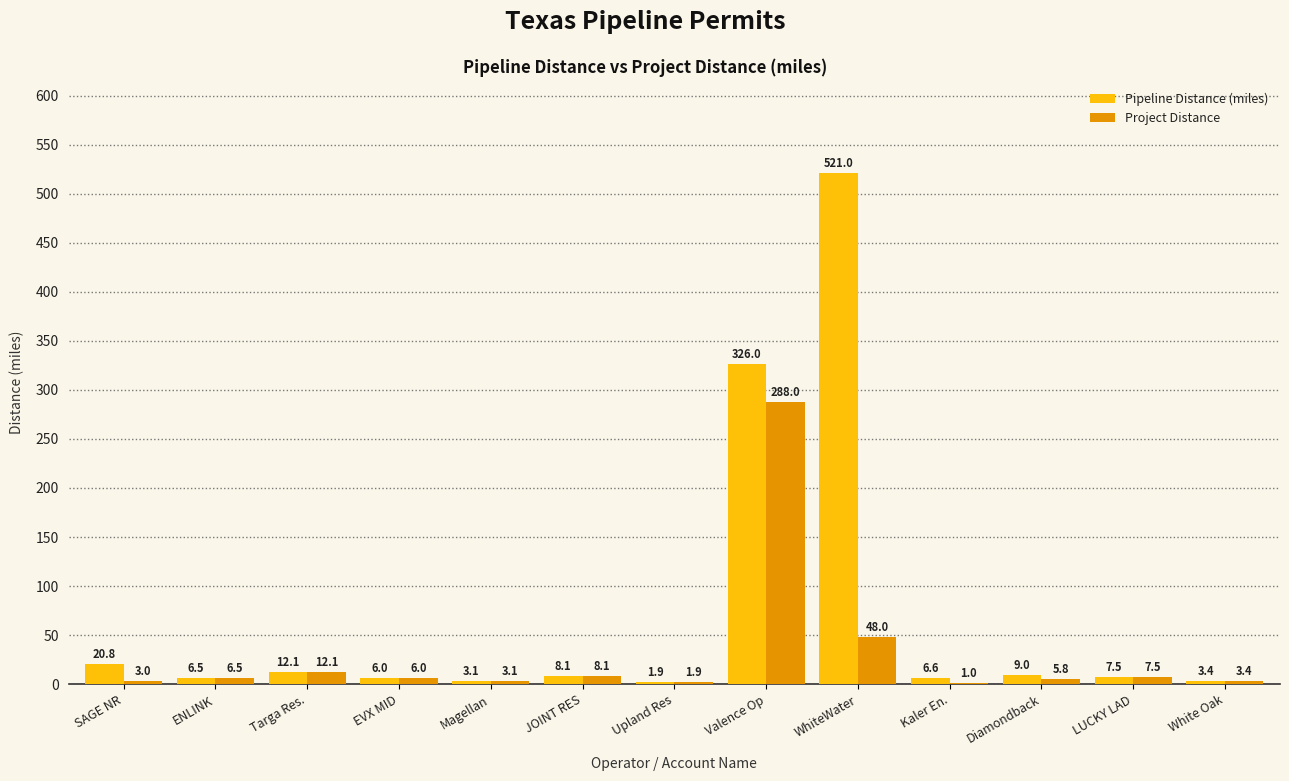

Between Valence Op and Kaler En., which series saw the biggest shift?

Pipeline Distance (miles)